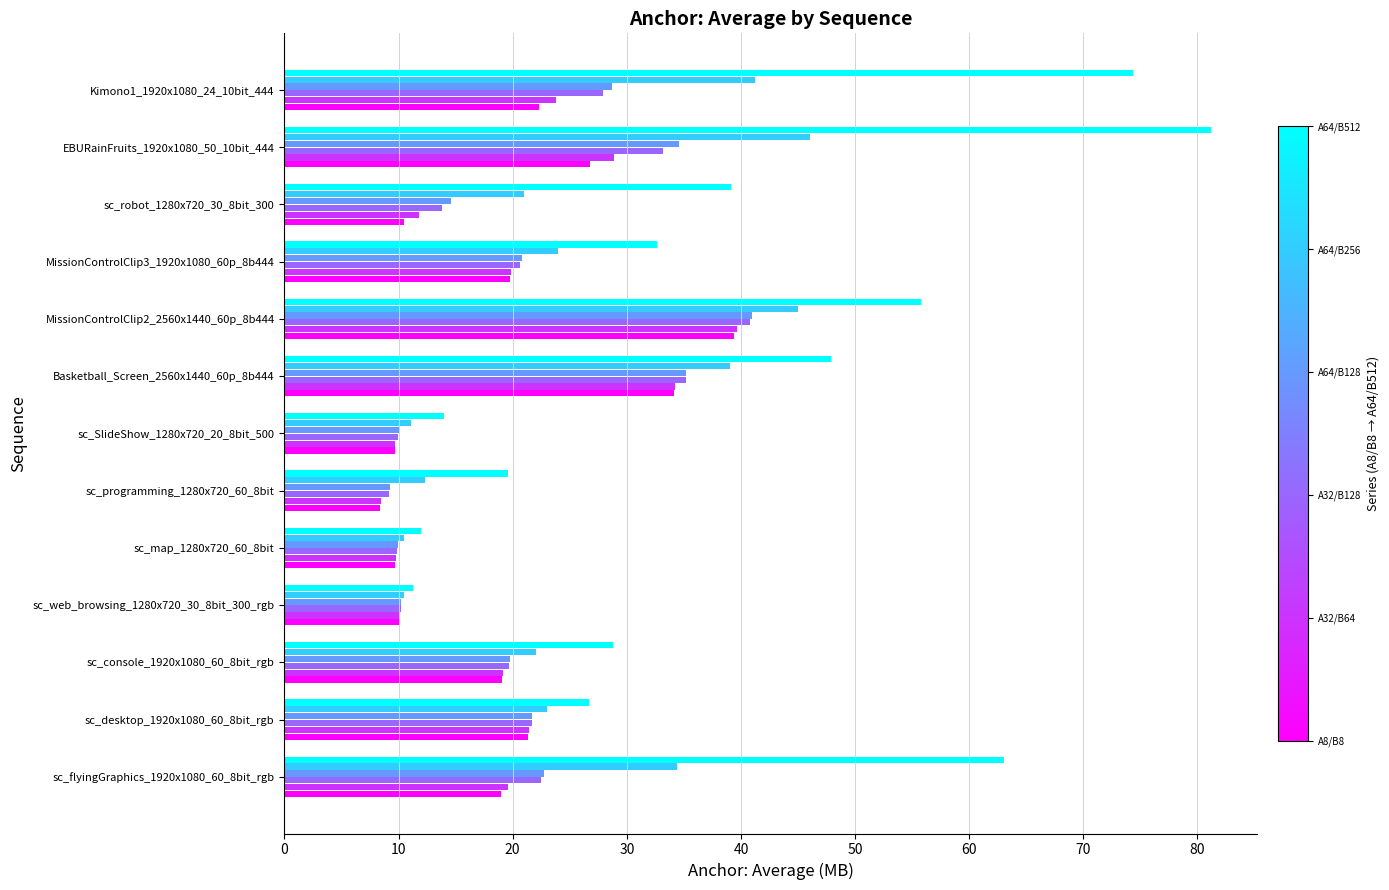

What is the total value across all series at sc_flyingGraphics_1920x1080_60_8bit_rgb?

181.3